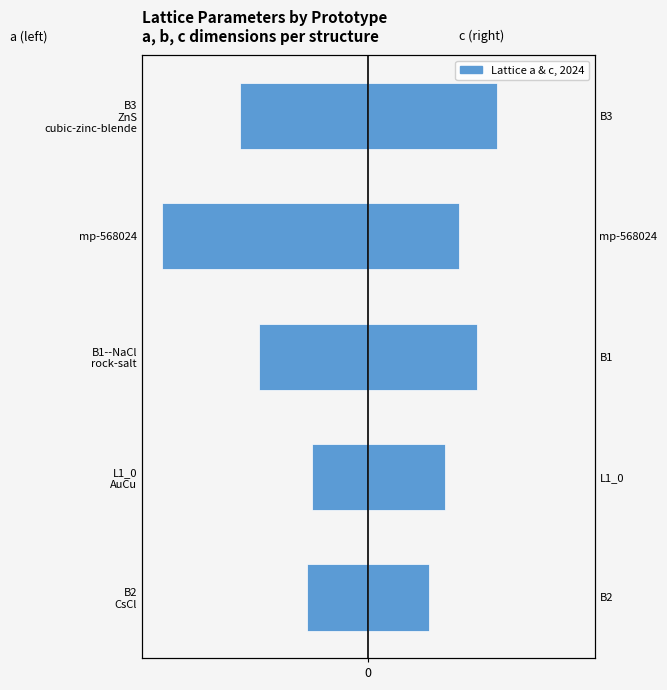

Reading left to right, extract all data points from this chart.

a (left): 0=-5.4	1=-5.0	2=-9.7	3=-18.3	4=-11.4
c (right): 0=5.4	1=6.8	2=9.7	3=8.0	4=11.4